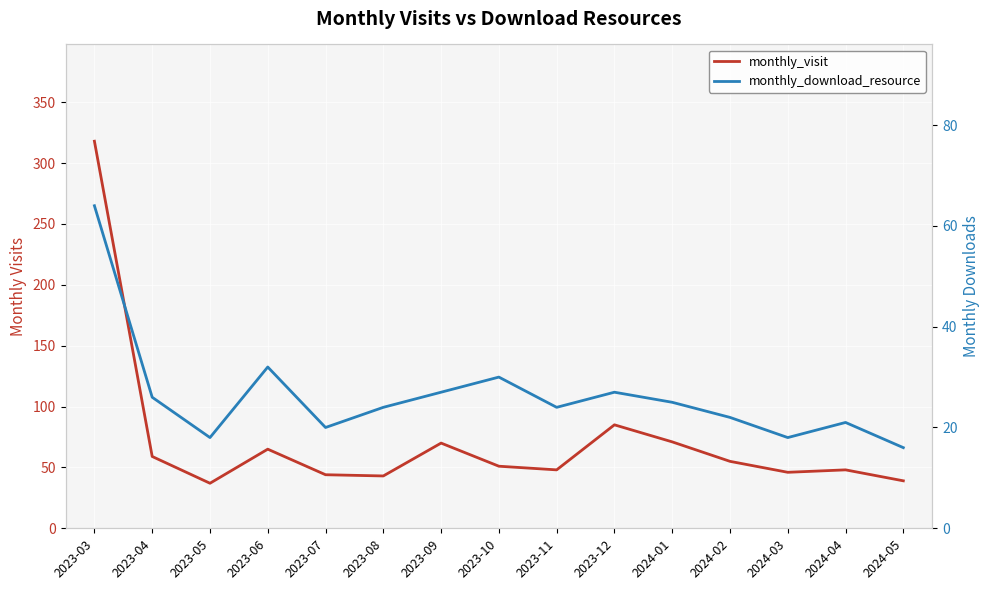

How many data points in monthly_visit are less than 51?

7